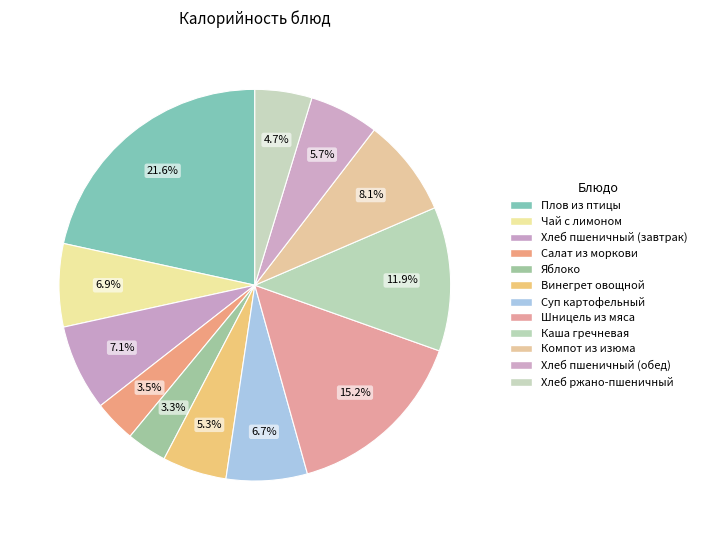

Is it true that Хлеб ржано-пшеничный is 1% of the pie?

False